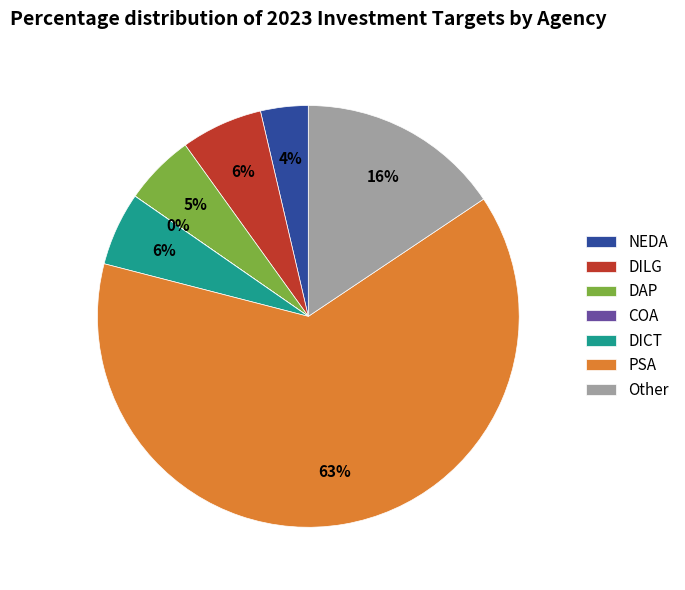

What is the largest slice in the pie chart?

PSA